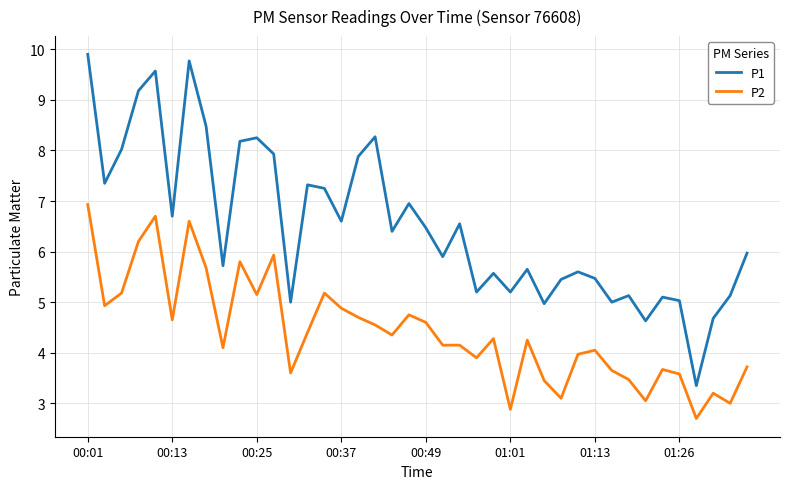

What is the minimum value shown in the chart?

2.7